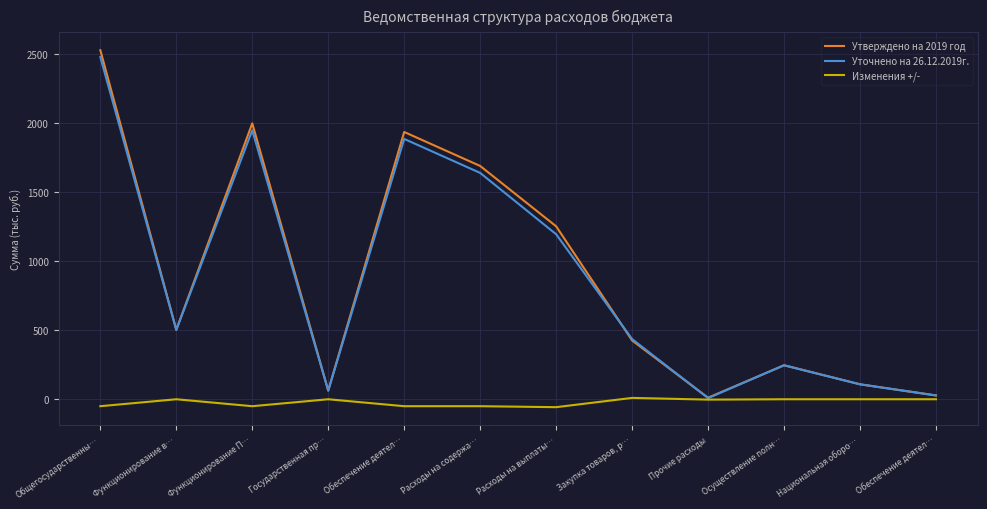

How many lines are shown in the chart?

3